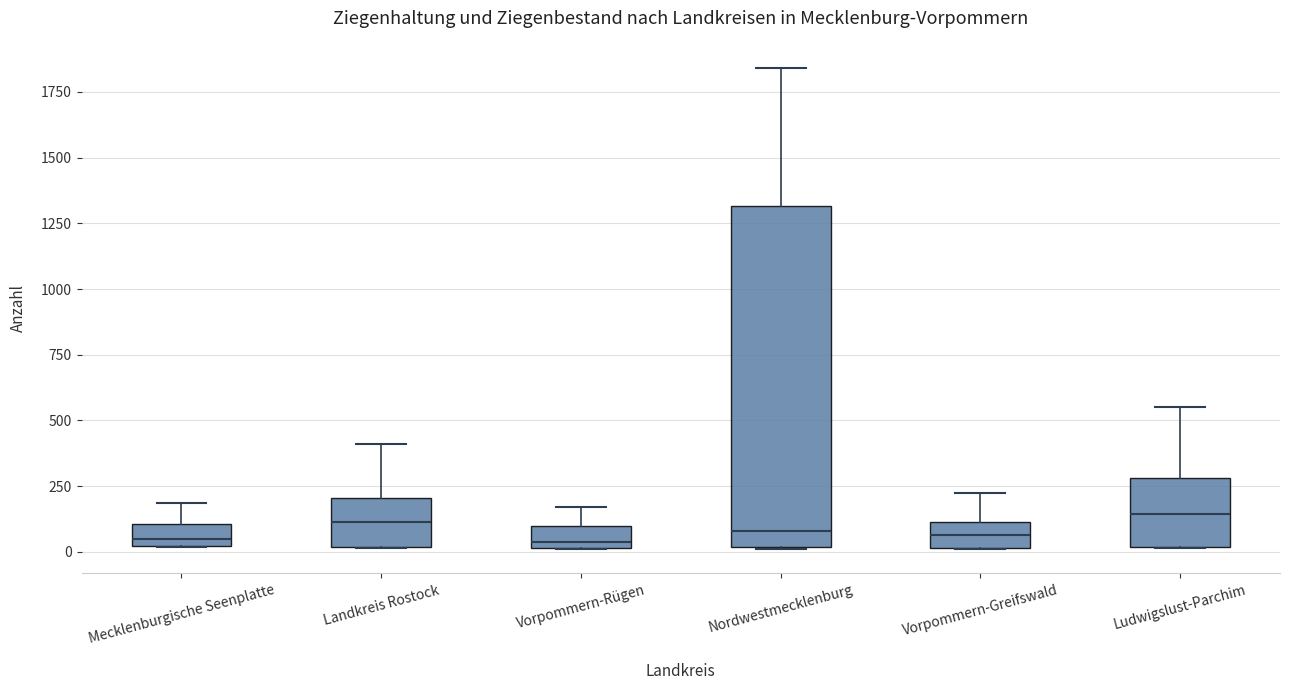

Reading left to right, transcribe this box plot: for each box, give where its median line is, the range the box spans, and where its two whiskers end, as read against the y-axis. The values are not printed on the chart, so give them approximately, as read against the axis.

Mecklenburgische Seenplatte: median 50, box 0 to 100, whiskers 0 to 200
Landkreis Rostock: median 100, box 0 to 200, whiskers 0 to 400
Vorpommern-Rügen: median 50, box 0 to 100, whiskers 0 to 150
Nordwestmecklenburg: median 100, box 0 to 1300, whiskers 0 to 1850
Vorpommern-Greifswald: median 50, box 0 to 100, whiskers 0 to 200
Ludwigslust-Parchim: median 150, box 0 to 300, whiskers 0 to 550